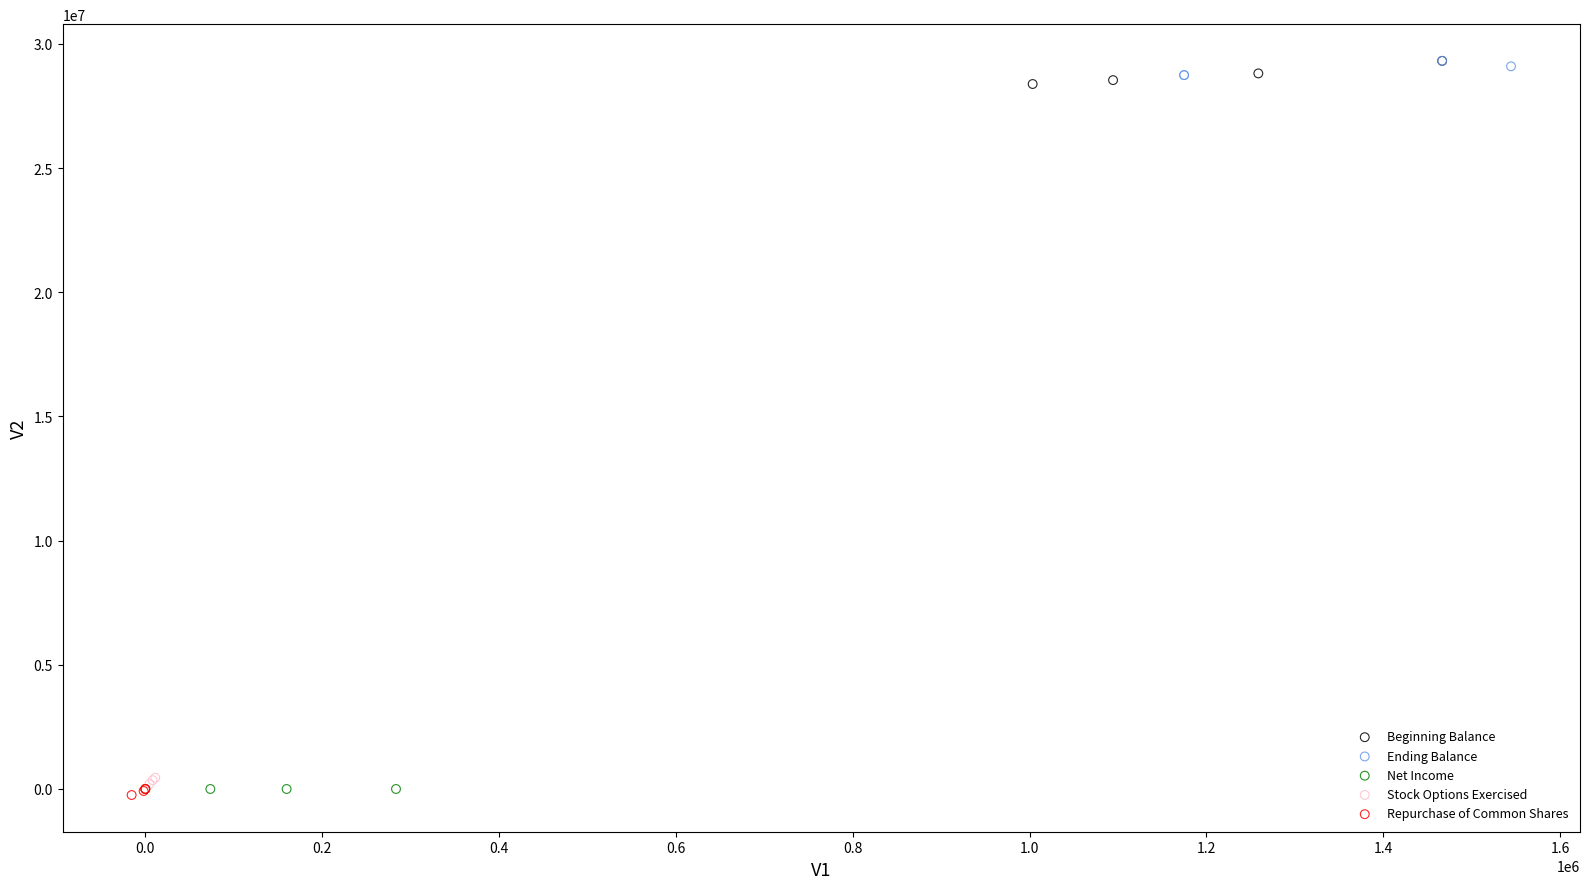

What are all the series names shown in the legend?

Beginning Balance, Ending Balance, Net Income, Stock Options Exercised, Repurchase of Common Shares